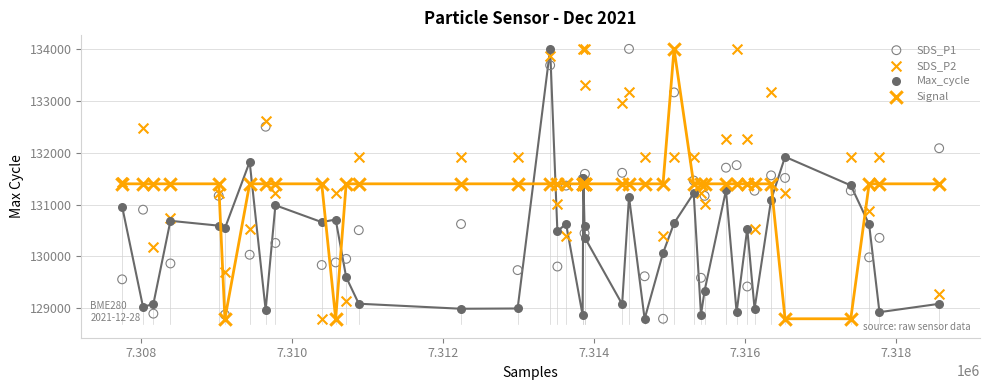

What is the X range (max minus min) for the scatter plot?

10827.0